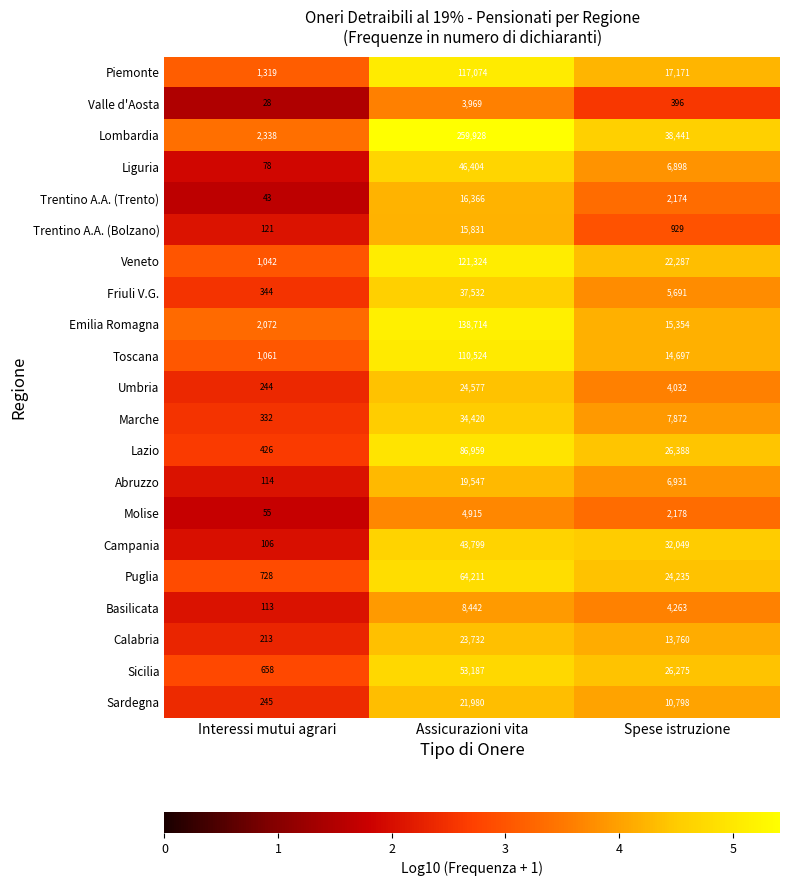

What is the sum of the Puglia values at Interessi mutui agrari and Assicurazioni vita?

64939